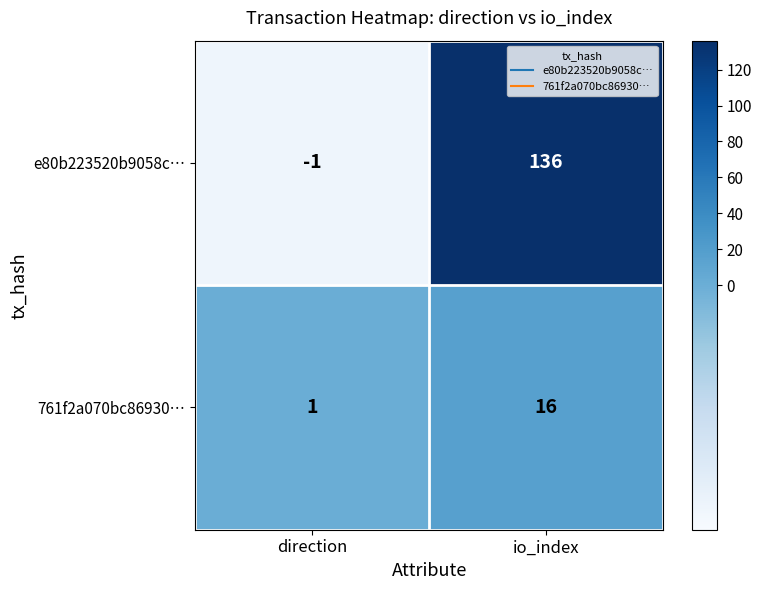

Where is e80b223520b9058c… nearest to the value 67?

direction